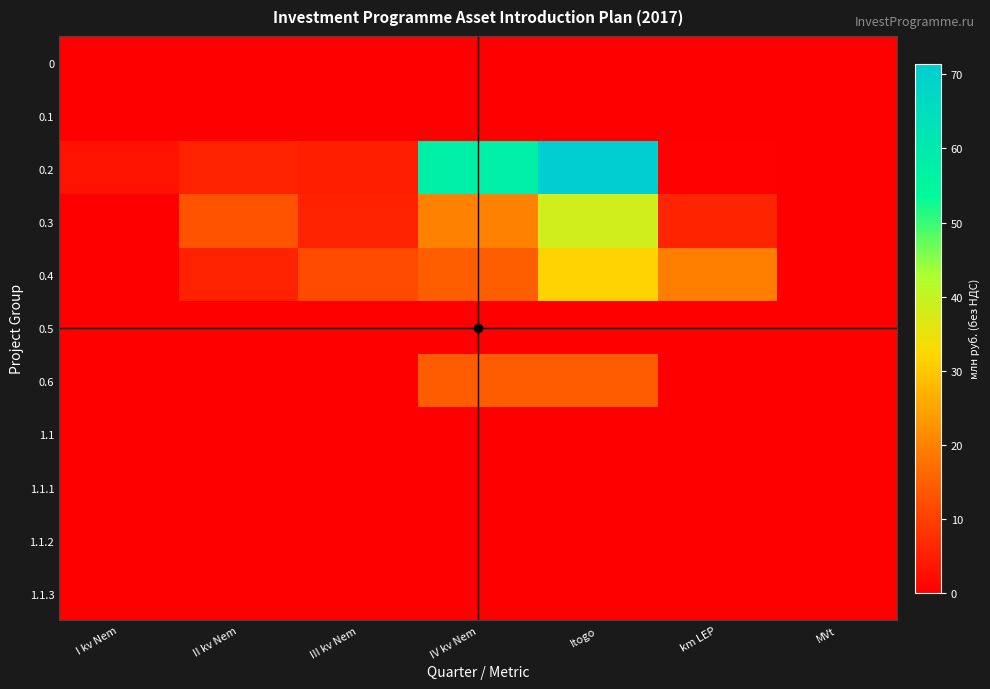

Which series changed the most between I kv Nem and MVt?

0.2